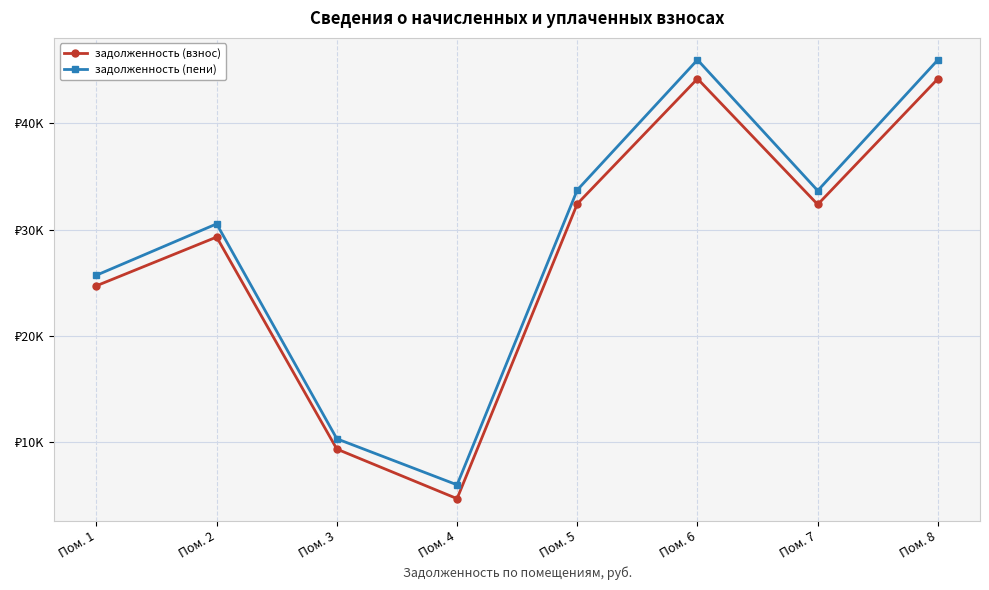

Reading left to right, list all the values displayed in this chart.

задолженность (взнос): Пом. 1=24710.9	Пом. 2=29290.5	Пом. 3=9363.7	Пом. 4=4706.7	Пом. 5=32410.6	Пом. 6=44169.1	Пом. 7=32350.8	Пом. 8=44169.1
задолженность (пени): Пом. 1=25704.5	Пом. 2=30528.9	Пом. 3=10330.9	Пом. 4=6005.1	Пом. 5=33713.8	Пом. 6=45945.1	Пом. 7=33651.6	Пом. 8=45945.1